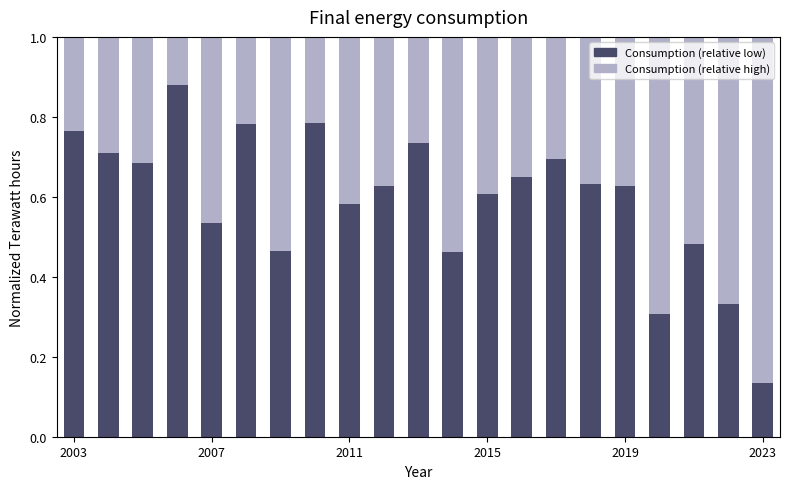

How many series are shown in this chart?

2